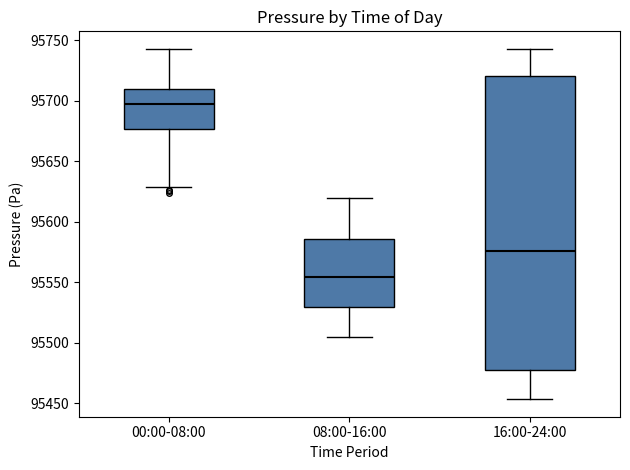

Reading left to right, read every box against the y-axis: the position of its median line, the range the box covers, and the ends of its whiskers. The values are not printed on the chart, so give them approximately, as read against the axis.

00:00-08:00: median 95700, box 95675 to 95710, whiskers 95630 to 95745
08:00-16:00: median 95555, box 95530 to 95585, whiskers 95505 to 95620
16:00-24:00: median 95575, box 95480 to 95720, whiskers 95455 to 95745